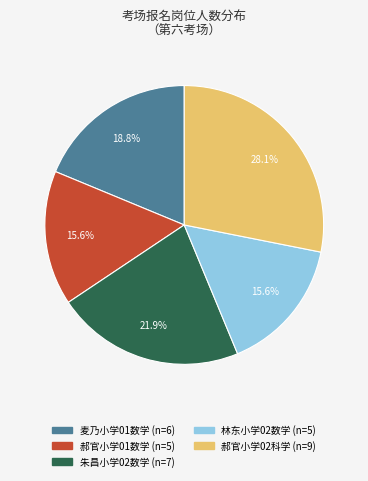

What is the total percentage of 朱昌小学02数学 and 郝官小学02科学?

50.0%